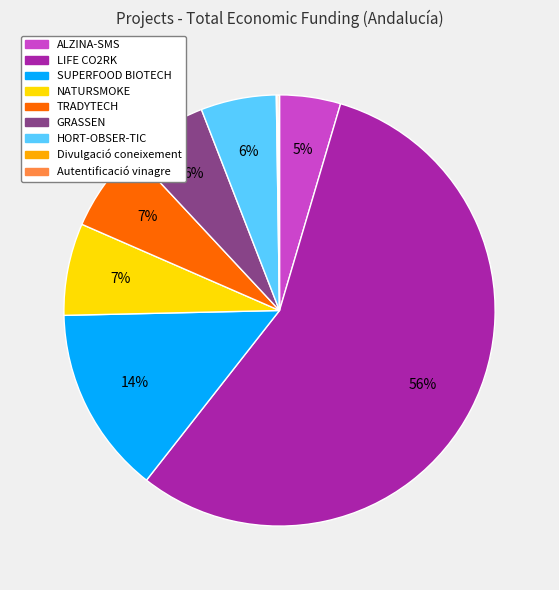

To the nearest percent, what is the average slice percentage?

11%